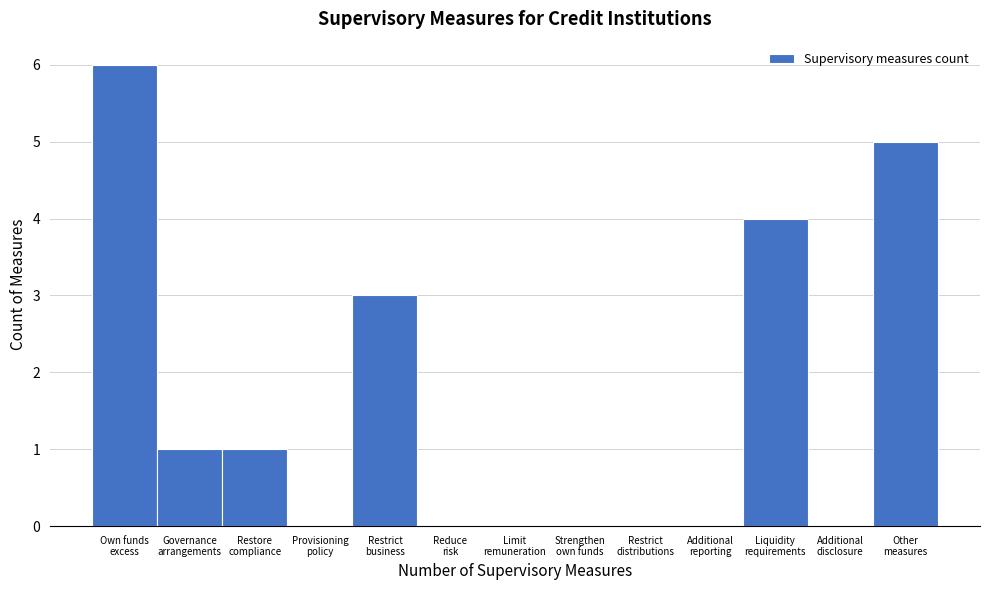

What is the greatest value displayed?

6